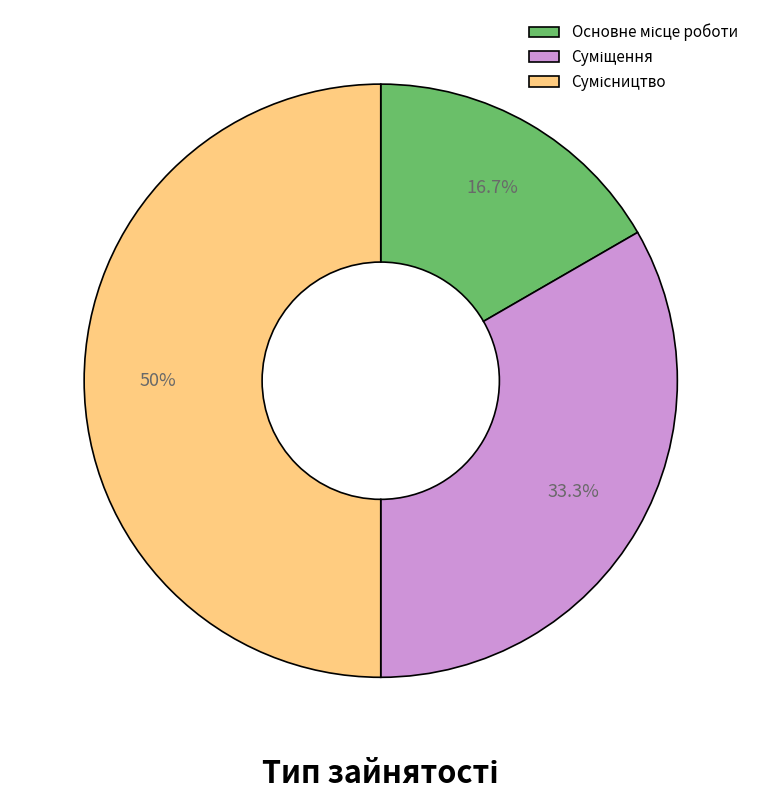

How many segments does this pie chart have?

3